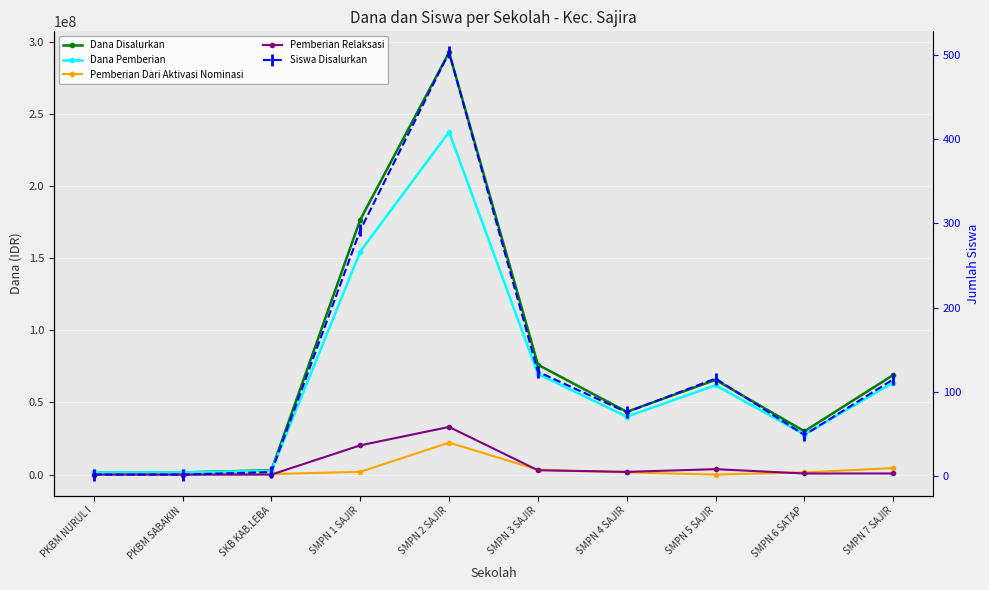

What is the label of the 7th point from the right?

SMPN 1 SAJIR